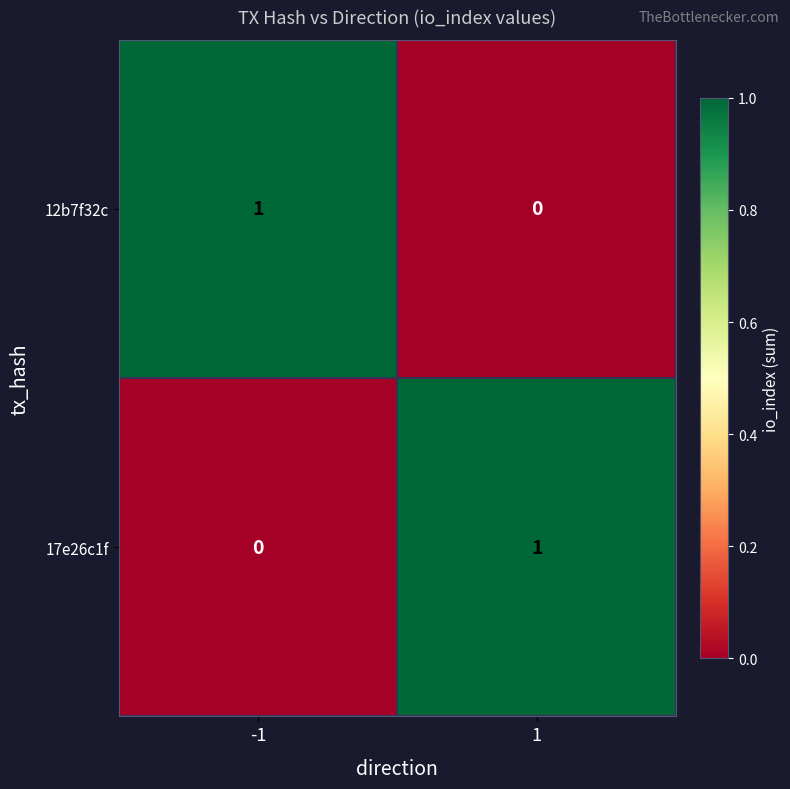

Rank the categories by 17e26c1f value from highest to lowest.

1, -1